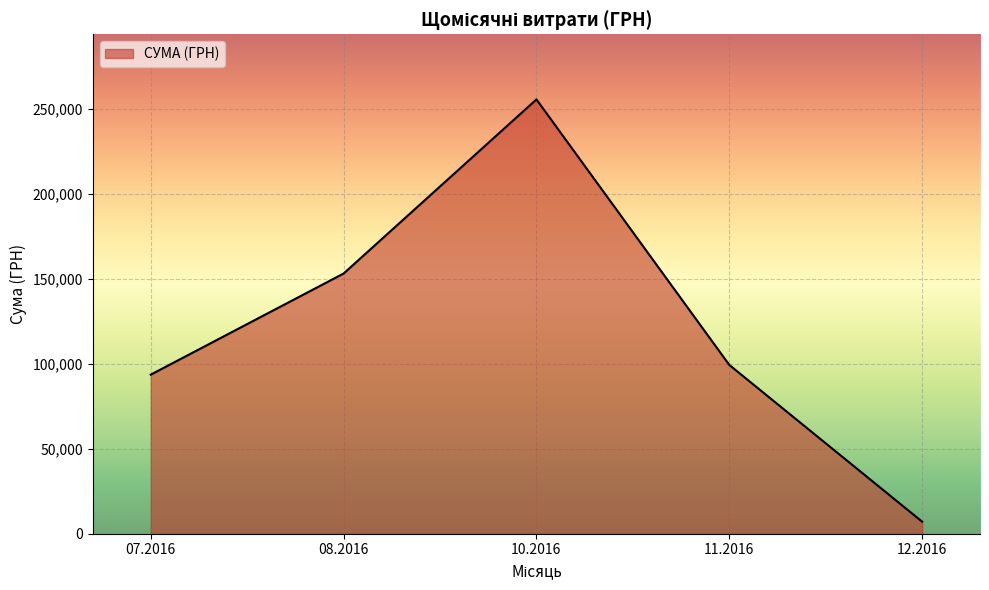

Reading left to right, extract all data points from this chart.

07.2016=93597.9	08.2016=153102.2	10.2016=255550.2	11.2016=99317.8	12.2016=7080.0